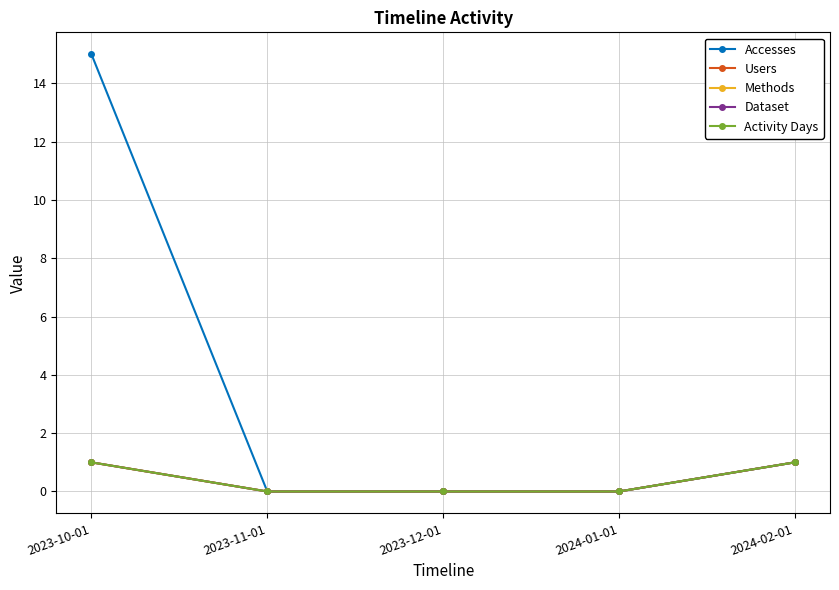

Does the chart have visible grid lines?

Yes